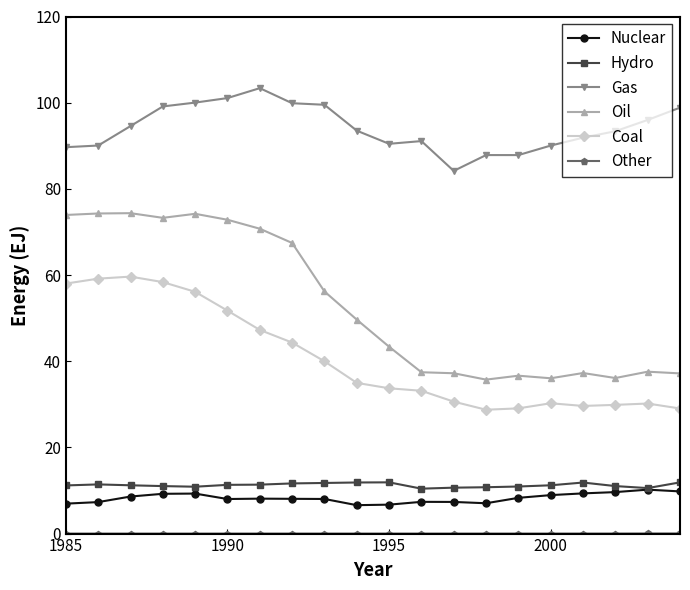

What is the value of the Nuclear point at the 10th from the left?

6.6